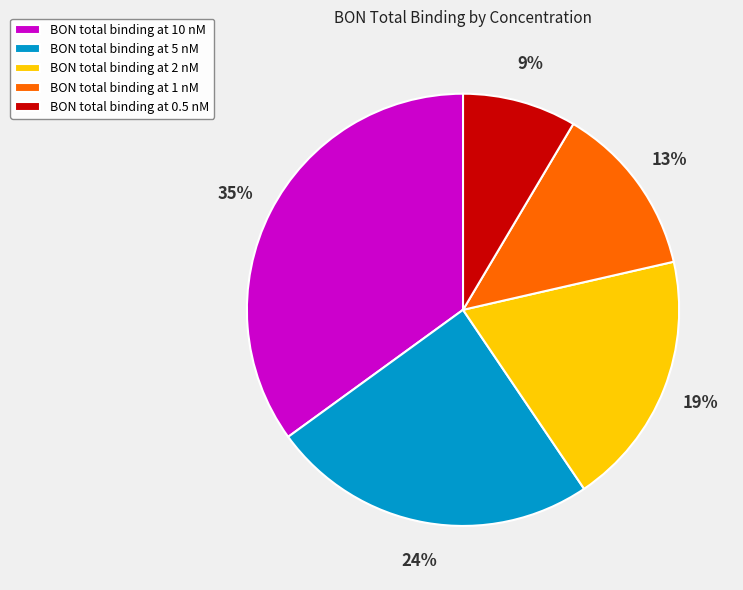

How many segments does this pie chart have?

5